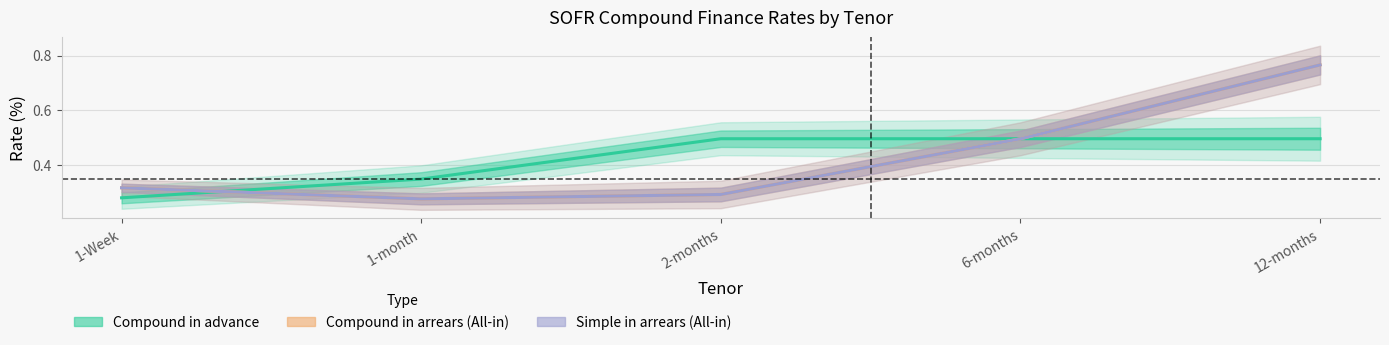

What is the value of the Simple in arrears (All-in) point at the 3rd from the left?

0.3